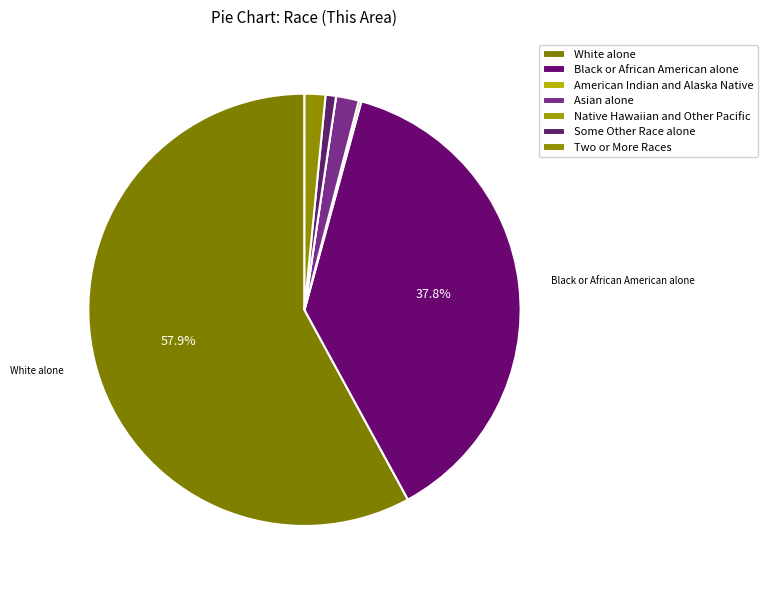

Count the number of slices in the pie.

7